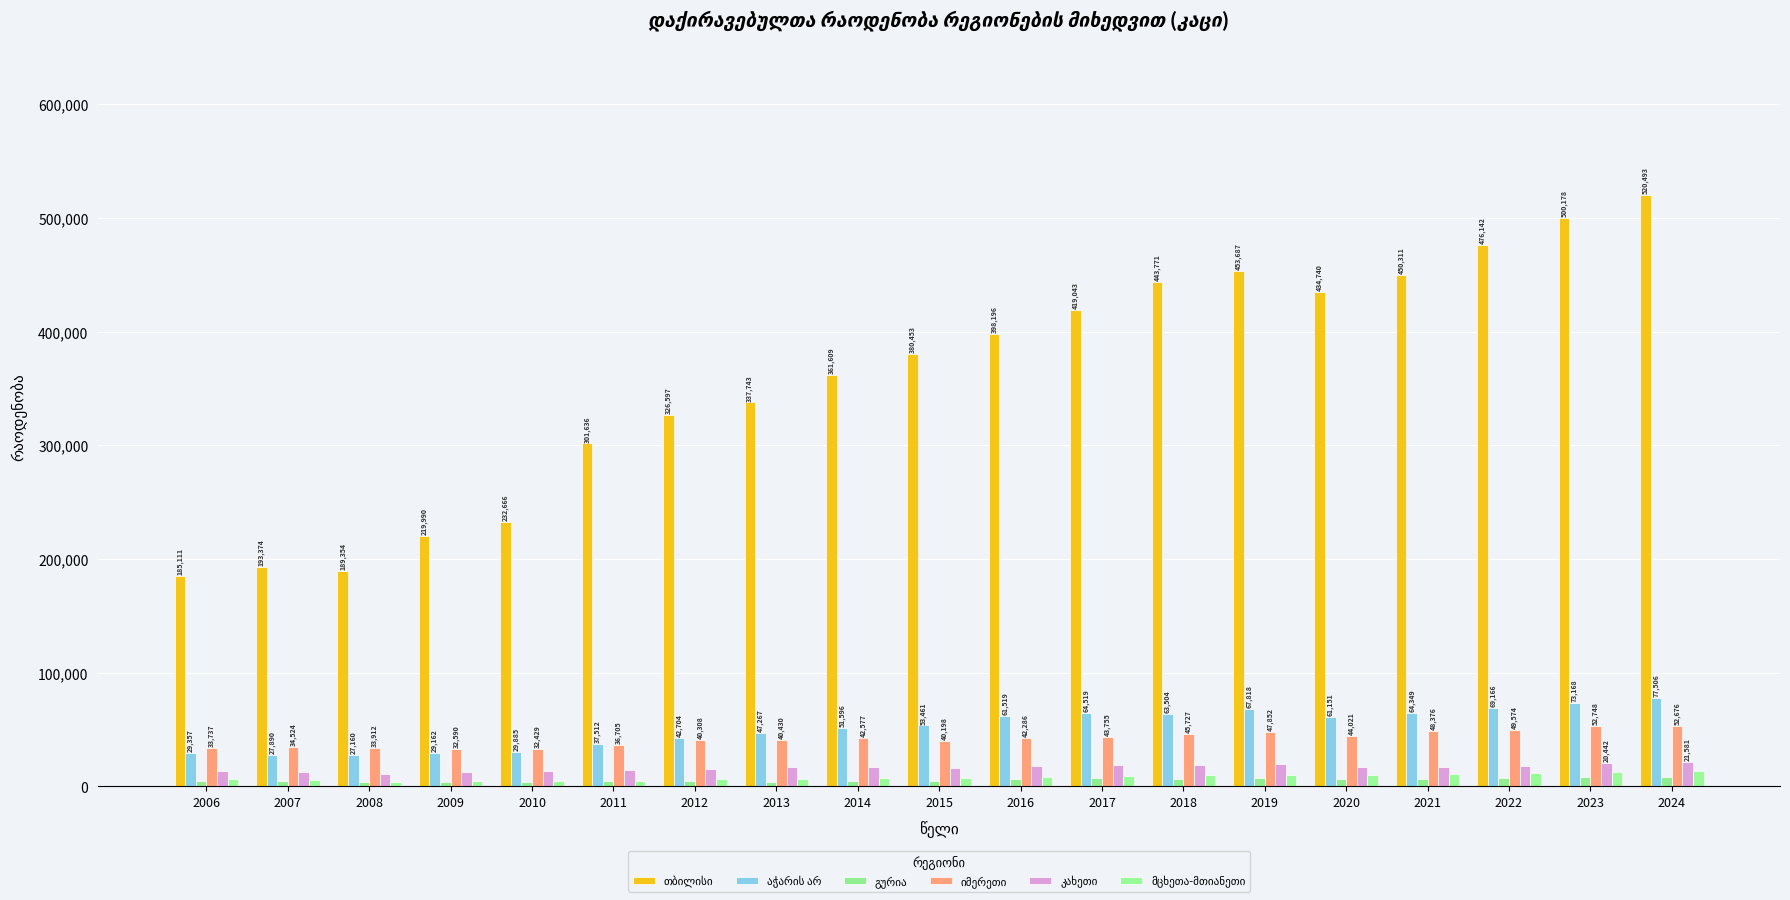

How many bars are there in total?

114